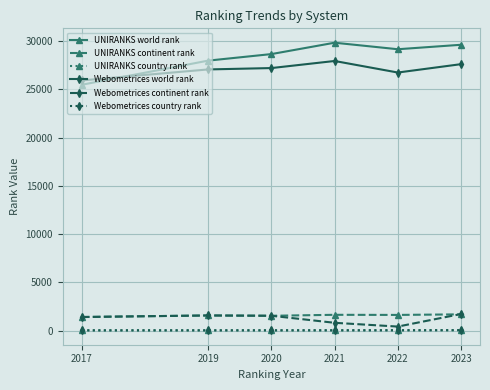

What is the lowest value of the UNIRANKS continent rank series?

1411